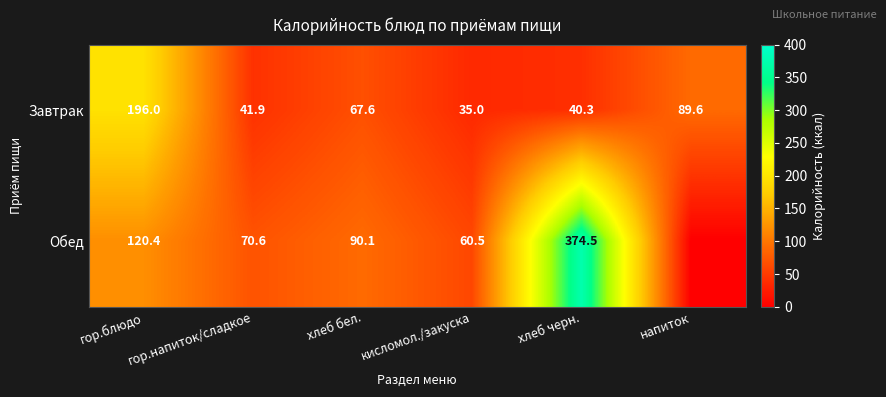

At which label does Завтрак first exceed 67?

гор.блюдо